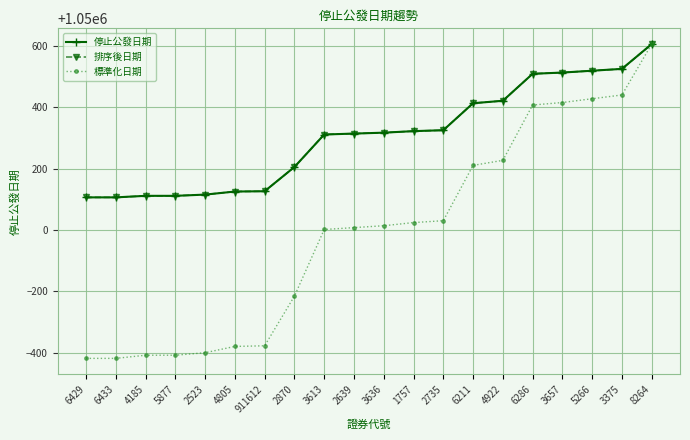

What are all the series names shown in the legend?

停止公發日期, 排序後日期, 標準化日期